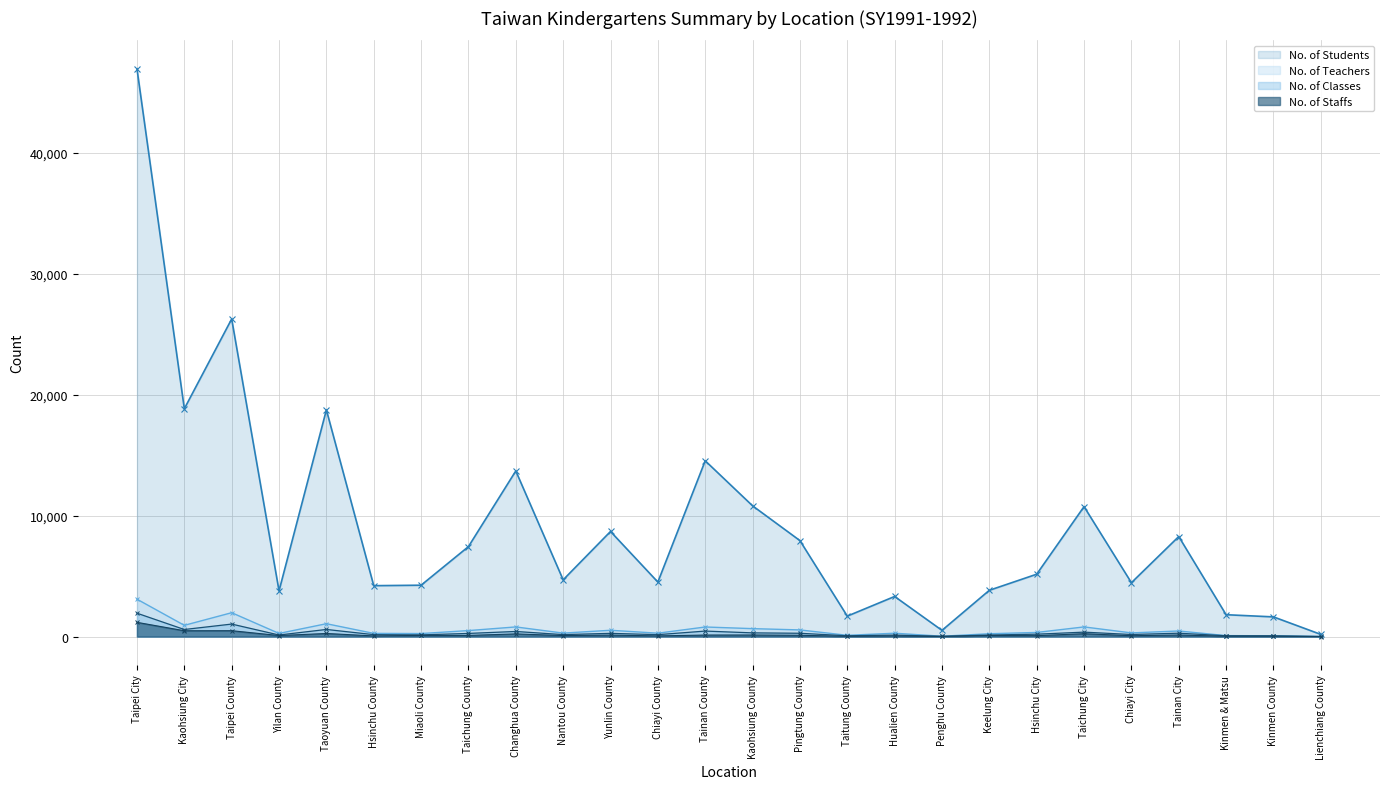

What is the label of the 7th point from the right?

Hsinchu City